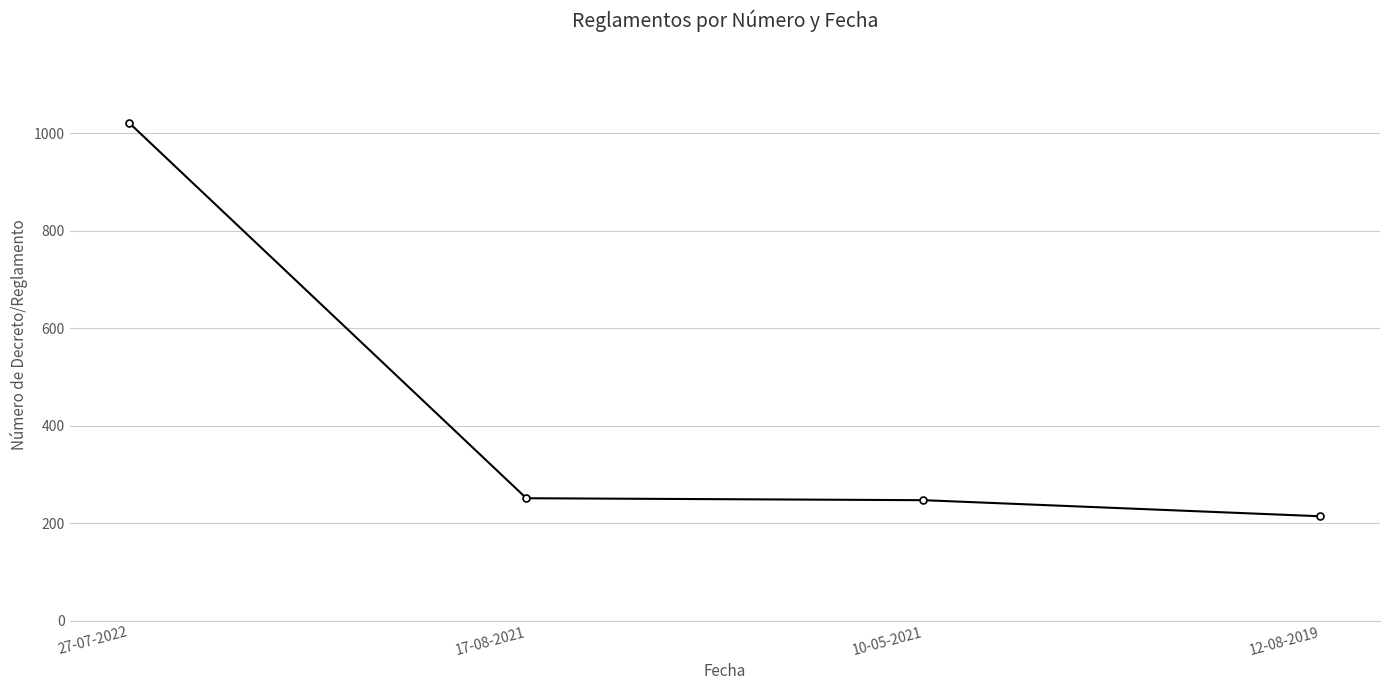

What is the maximum value shown in the chart?

1021